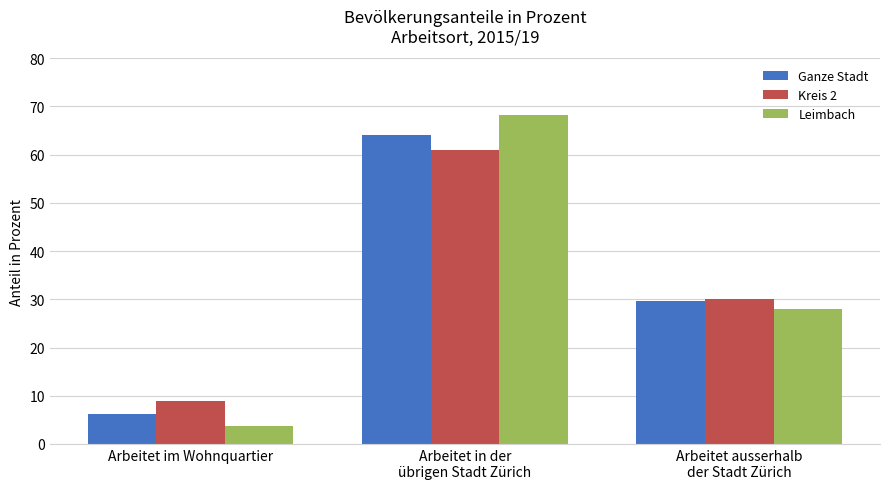

At which label does Ganze Stadt first exceed 29?

Arbeitet in der
übrigen Stadt Zürich